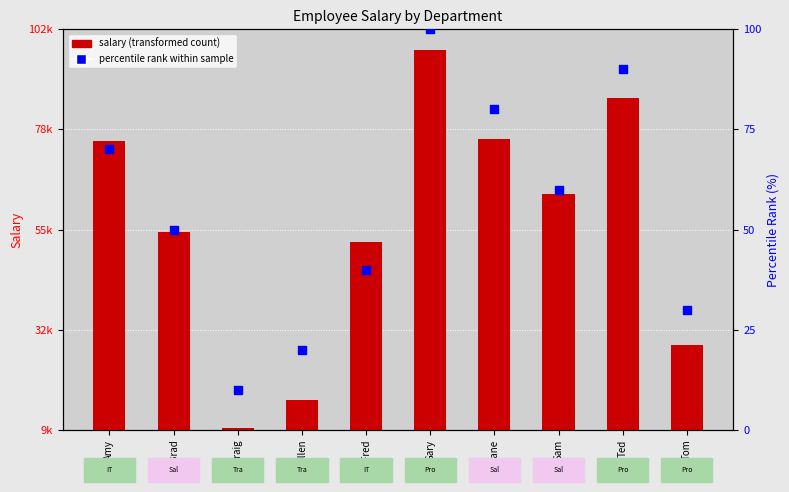

At which category is the sum across all series the highest?

Gary